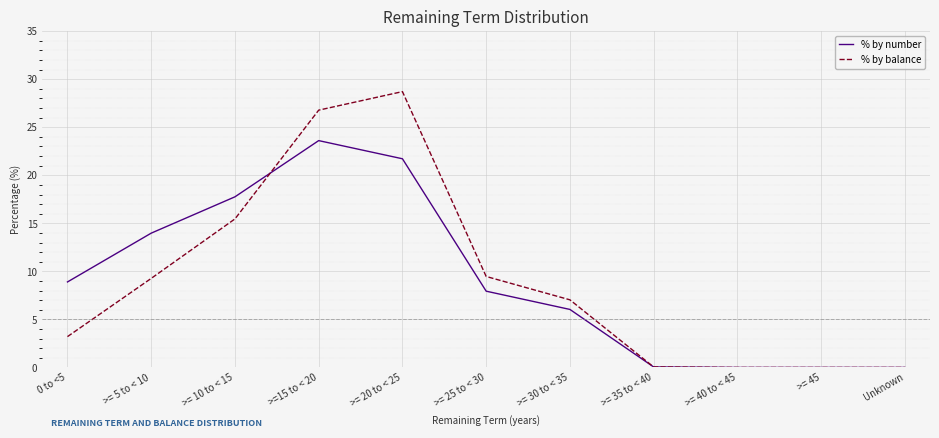

What is the difference between the maximum and minimum values in the % by number series?

23.6